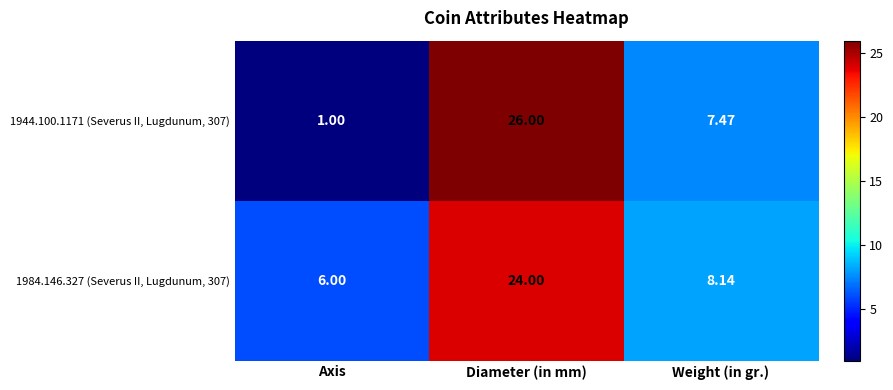

At how many categories does at least one series exceed 7?

2